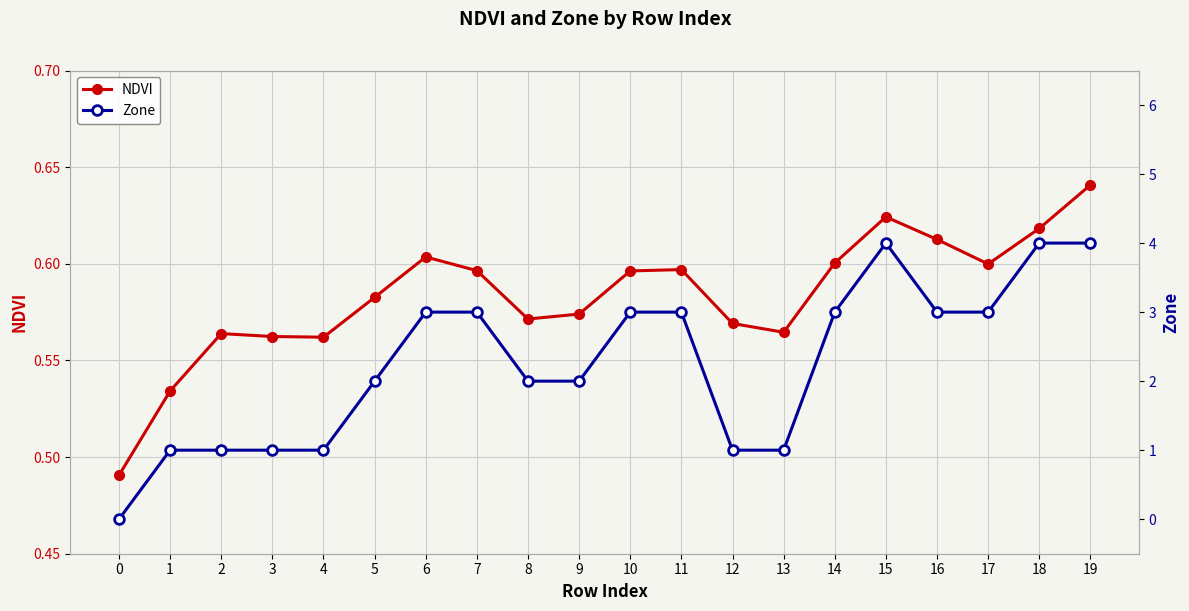

In Zone, how many points are higher than both neighbors (excluding endpoints)?

1